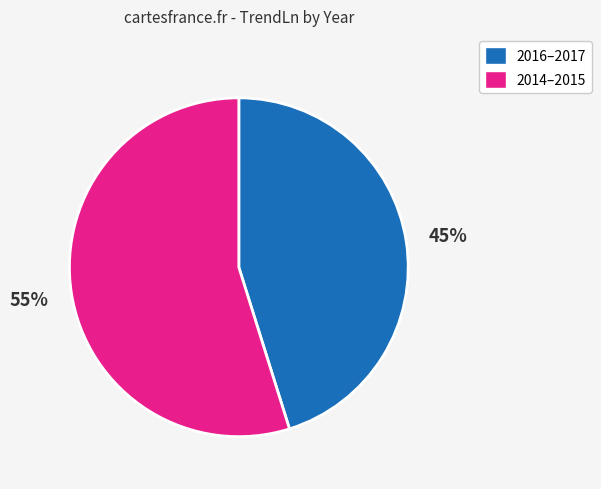

What is the largest slice in the pie chart?

2014–2015